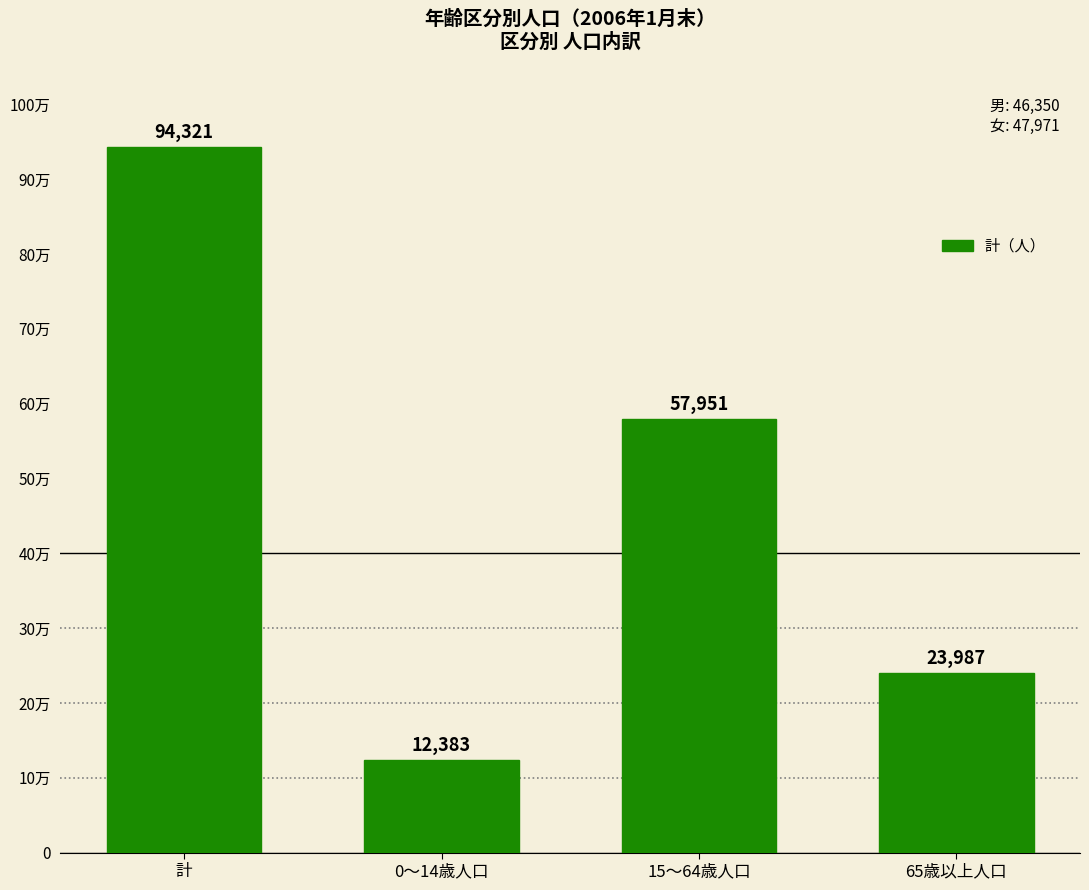

Which label corresponds to the largest value in the chart?

計